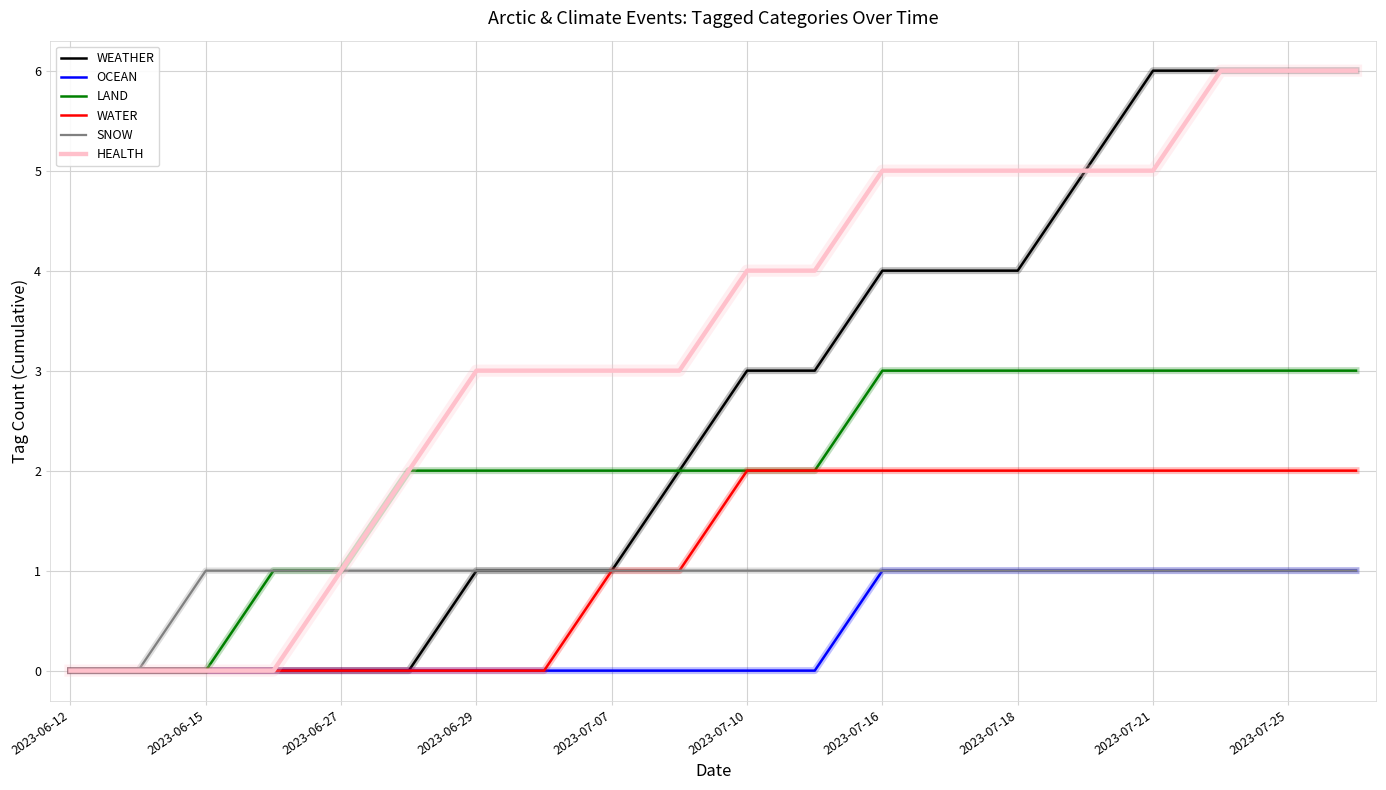

Which series has the largest total across all categories?

HEALTH